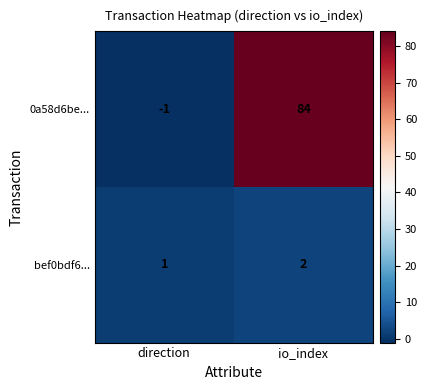

How many values in the bef0bdf6... series are below 2?

1